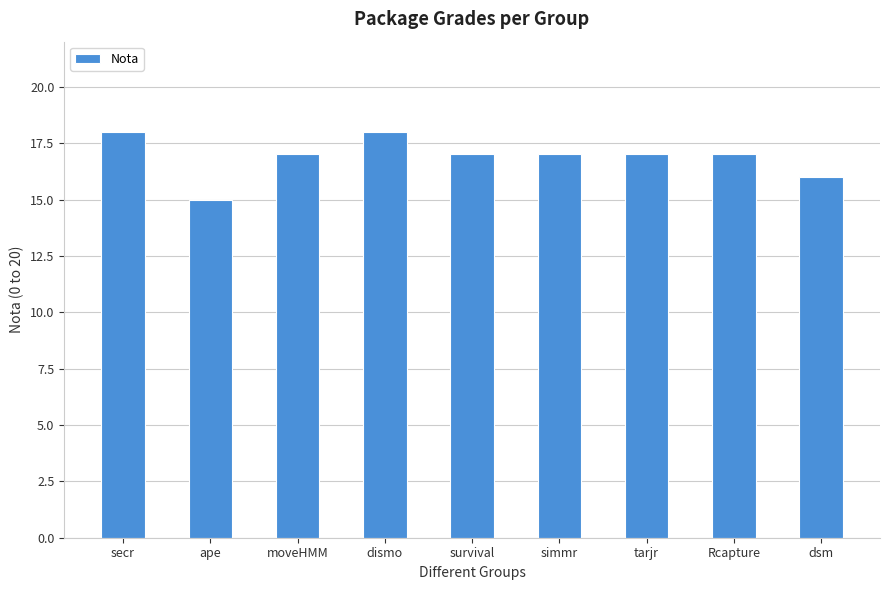

What is the average value?

17